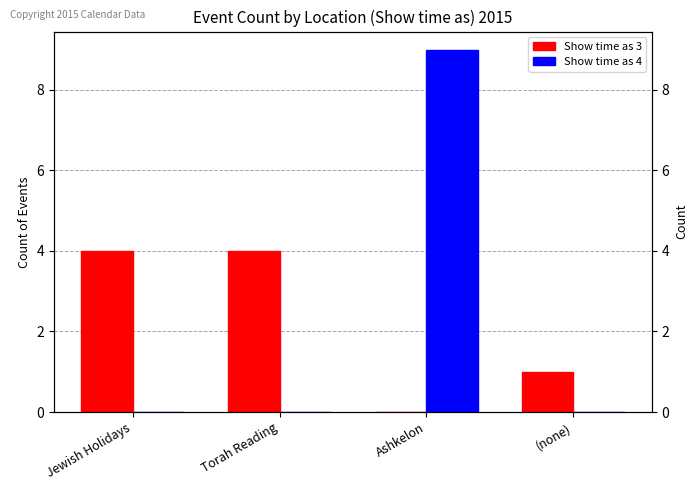

At which label does Show time as 3 reach its peak?

Jewish Holidays